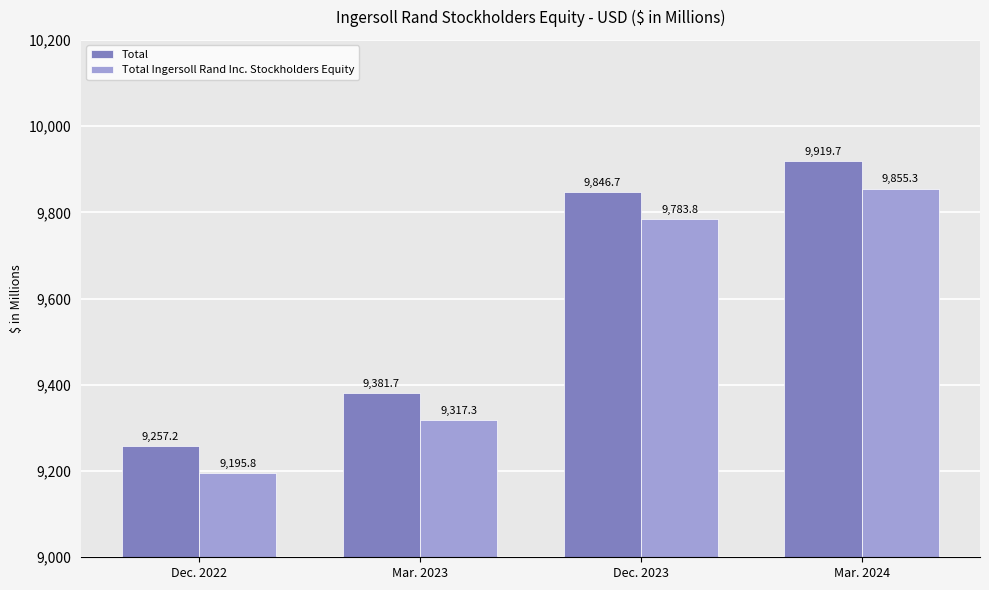

The value of Total at Mar. 2024 is 14792.4. True or false?

False